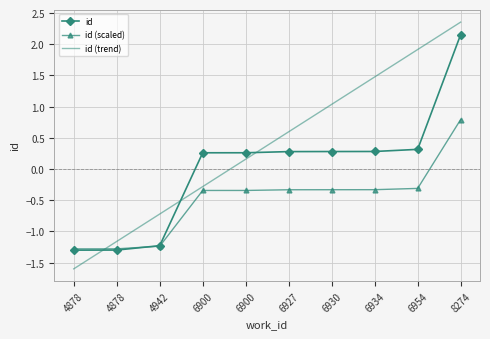

Between 6900 and 4942, which is larger?

6900